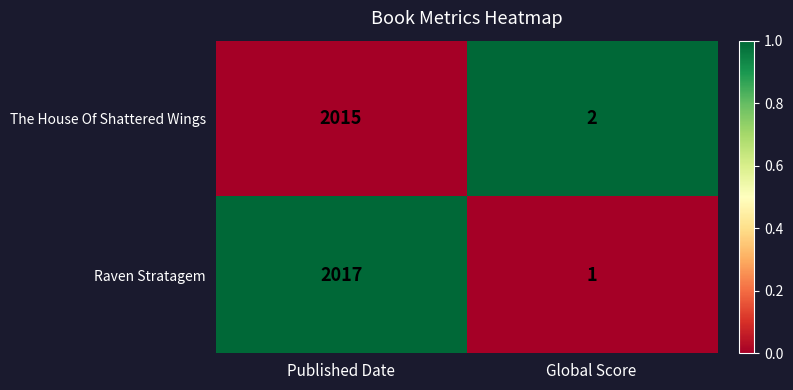

At which category is the sum across all series the highest?

Published Date